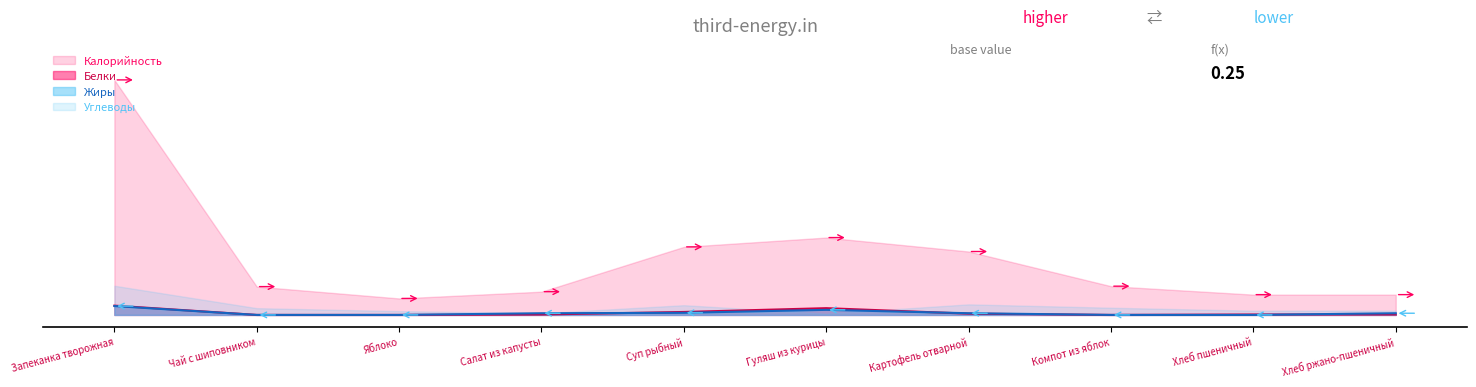

Which has a higher value, Картофель отварной or Компот из яблок?

Картофель отварной